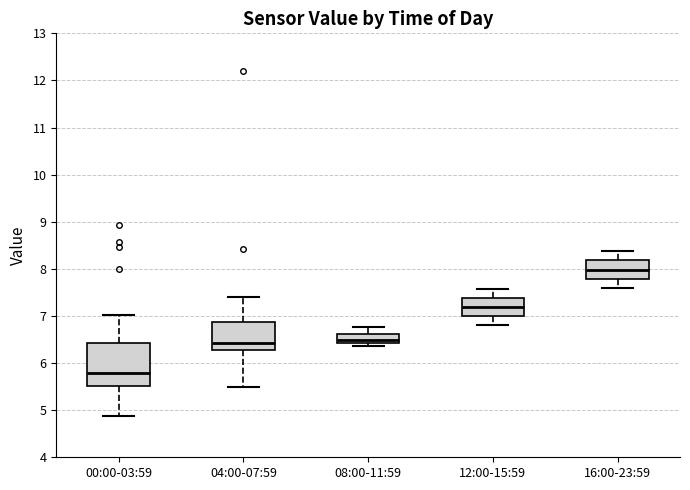

Reading left to right, read every box against the y-axis: the position of its median line, the range the box covers, and the ends of its whiskers. The values are not printed on the chart, so give them approximately, as read against the axis.

00:00-03:59: median 5.8, box 5.5 to 6.4, whiskers 4.9 to 7.0
04:00-07:59: median 6.4, box 6.3 to 6.9, whiskers 5.5 to 7.4
08:00-11:59: median 6.5, box 6.4 to 6.6, whiskers 6.4 (just below the box's lower edge) to 6.8
12:00-15:59: median 7.2, box 7.0 to 7.4, whiskers 6.8 to 7.6
16:00-23:59: median 8.0, box 7.8 to 8.2, whiskers 7.6 to 8.4